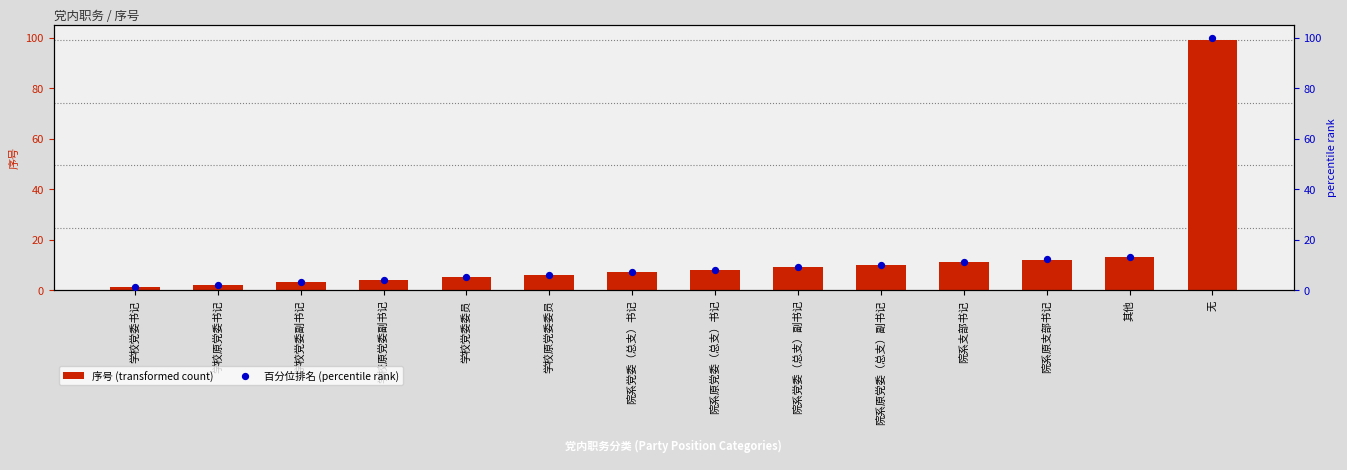

What is the total value across all series at 学校原党委副书记?

8.0